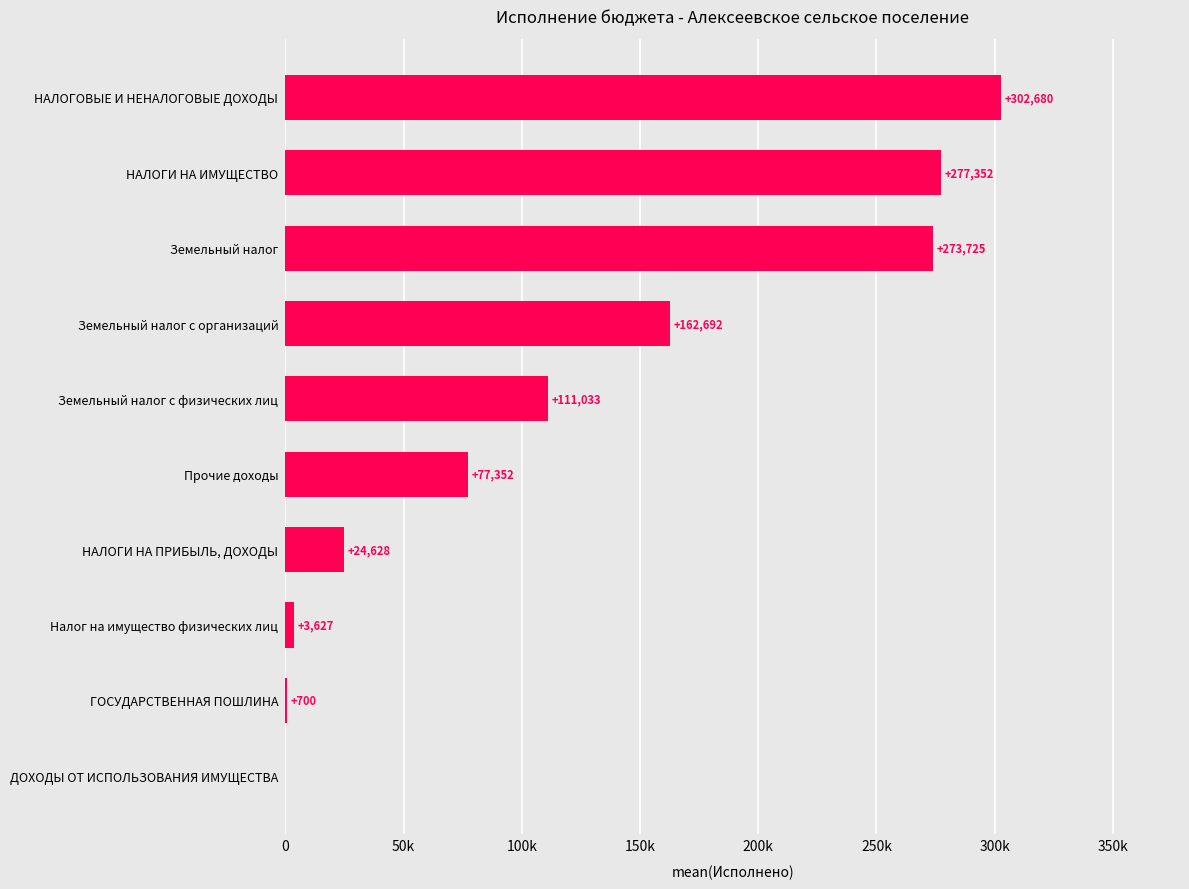

What is the difference between the maximum and minimum values?

302680.1